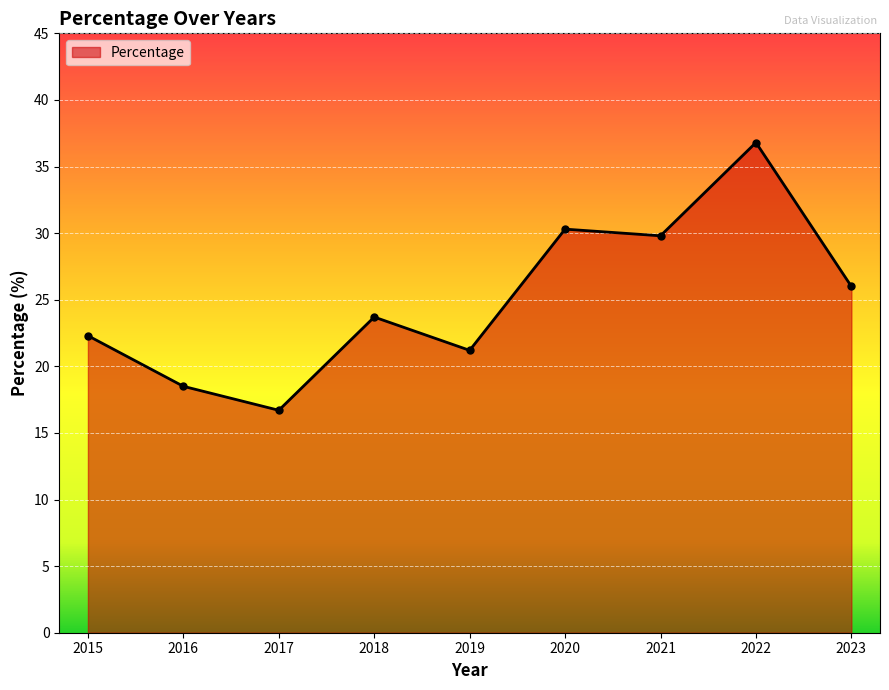

What is the greatest value displayed?

36.8